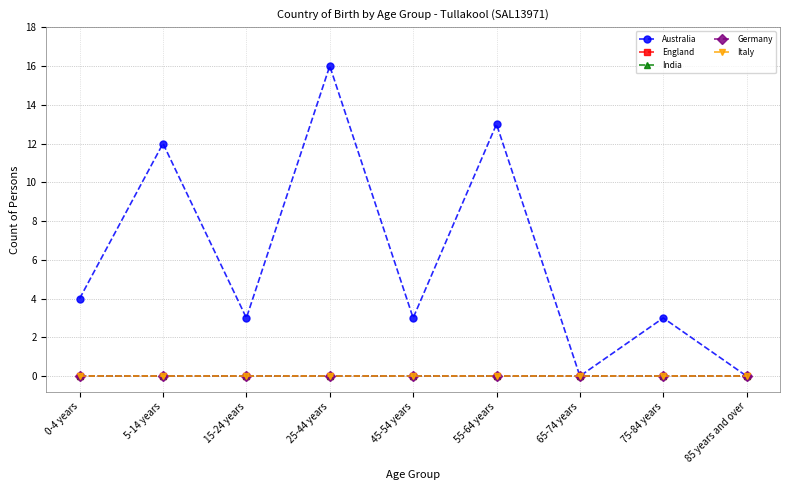

Which series has the widest spread of values?

Australia